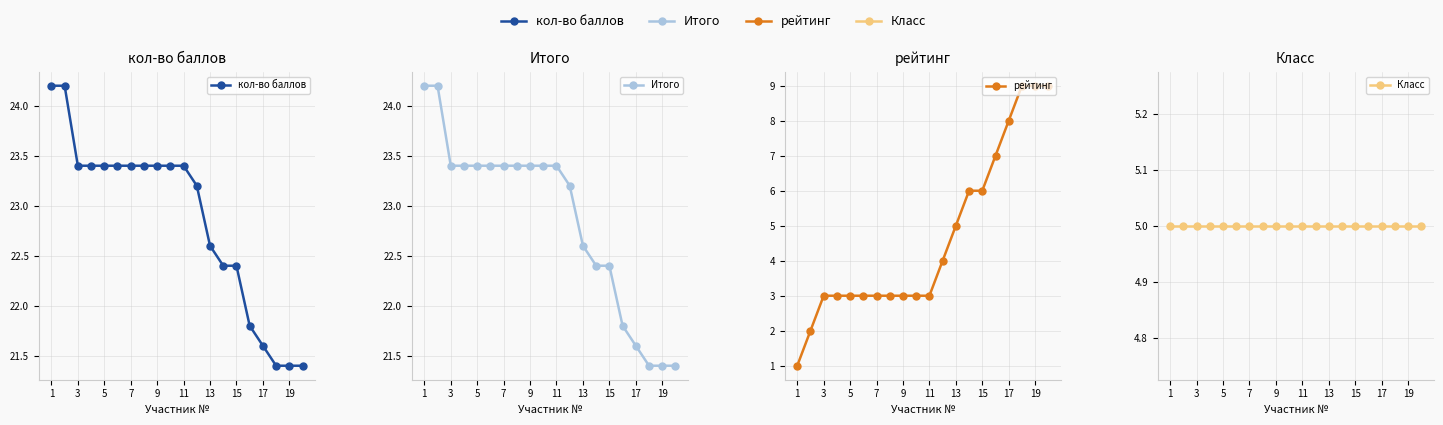

What is the average value of the кол-во баллов series?

22.9